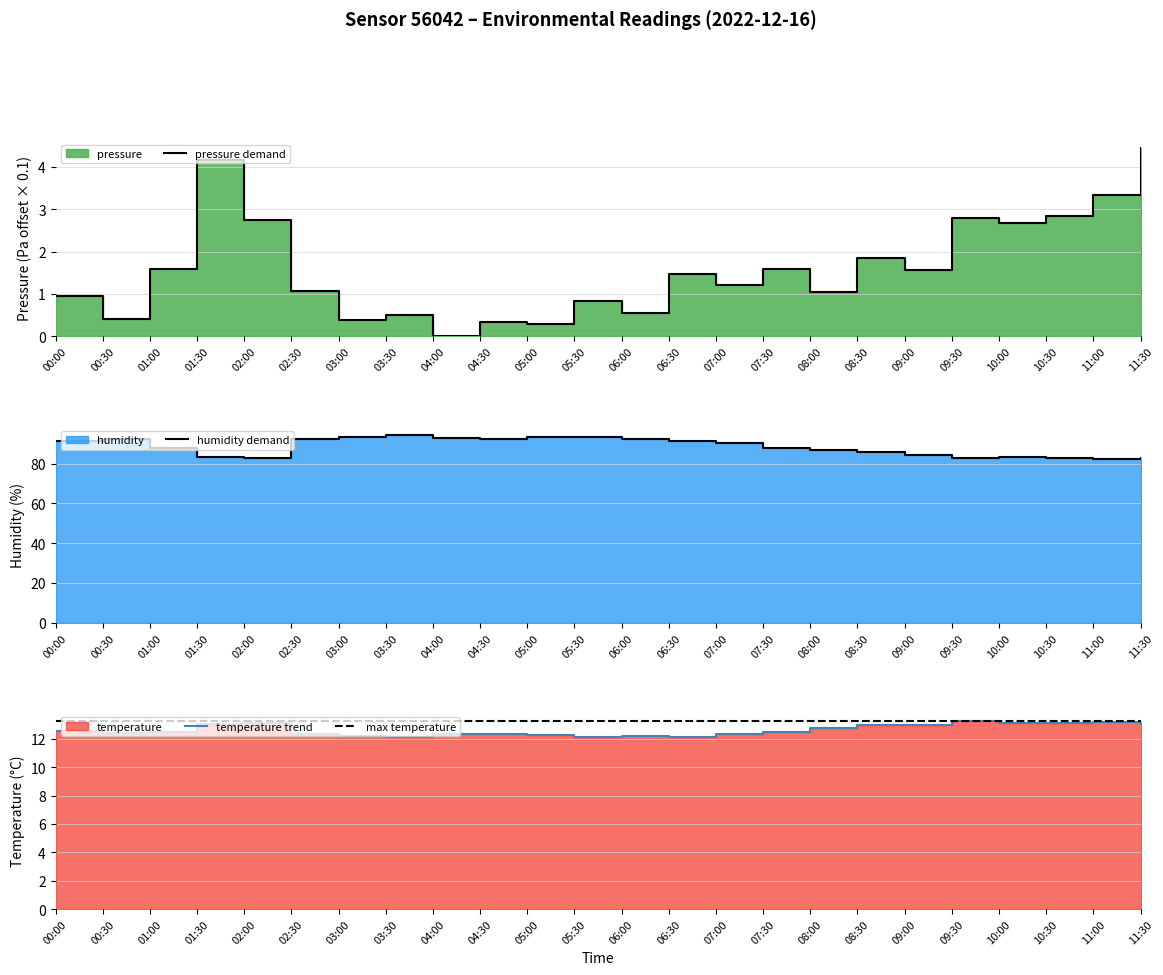

Is the value of pressure at 04:00 greater than the value of temperature at 08:00?

No